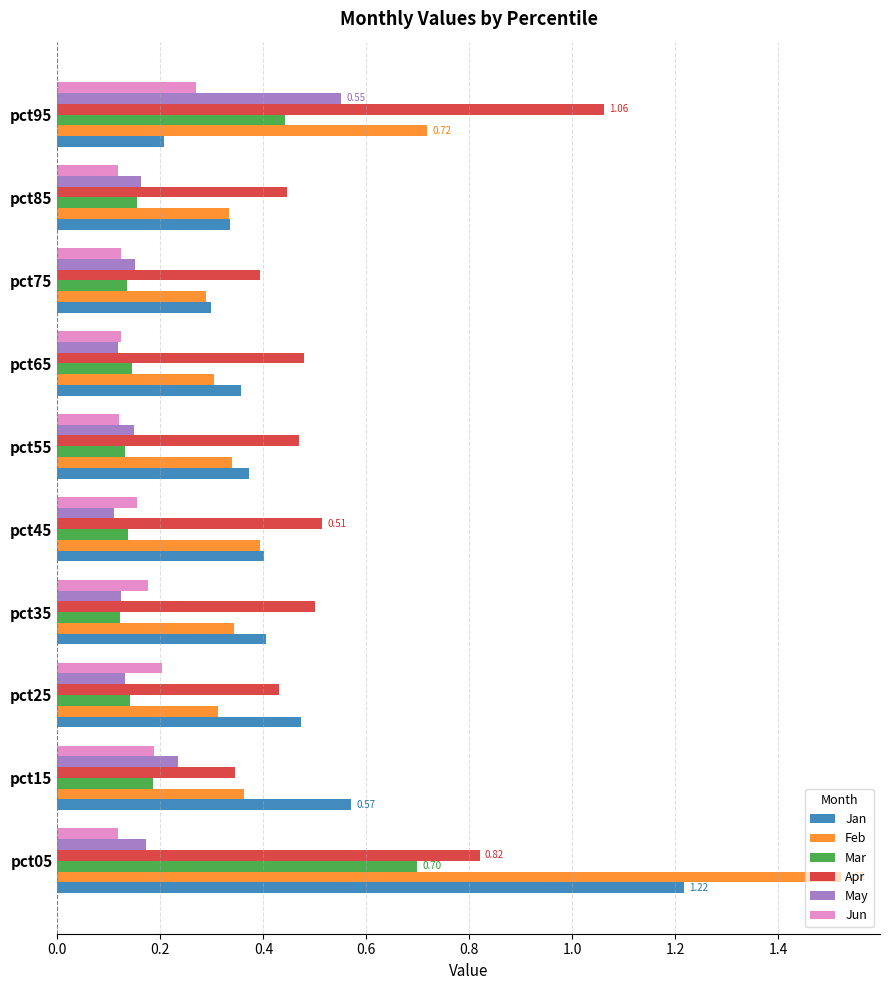

At which category is the sum across all series the highest?

pct05